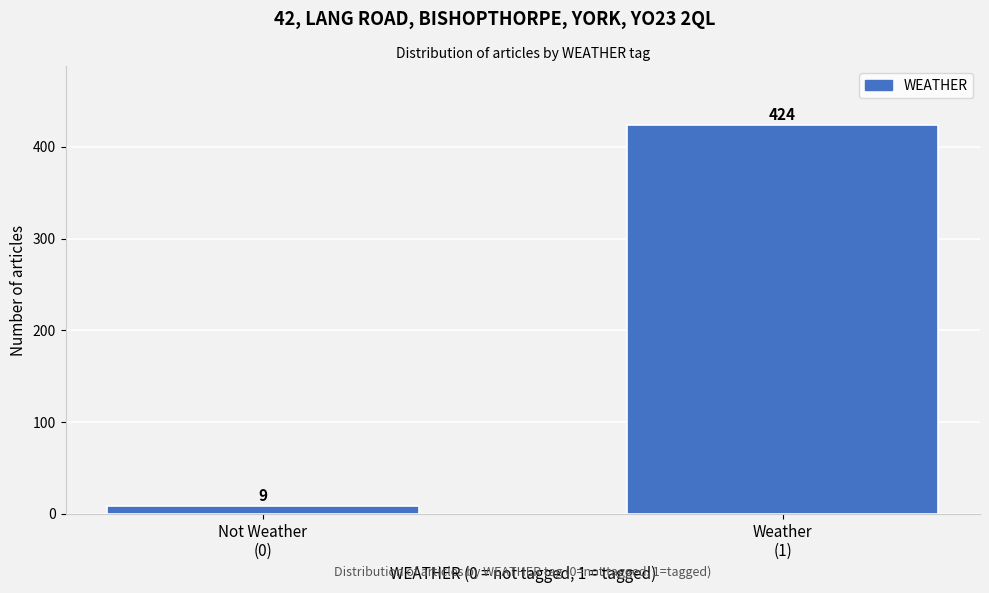

Reading left to right, what are all the values shown in this chart?

9	424